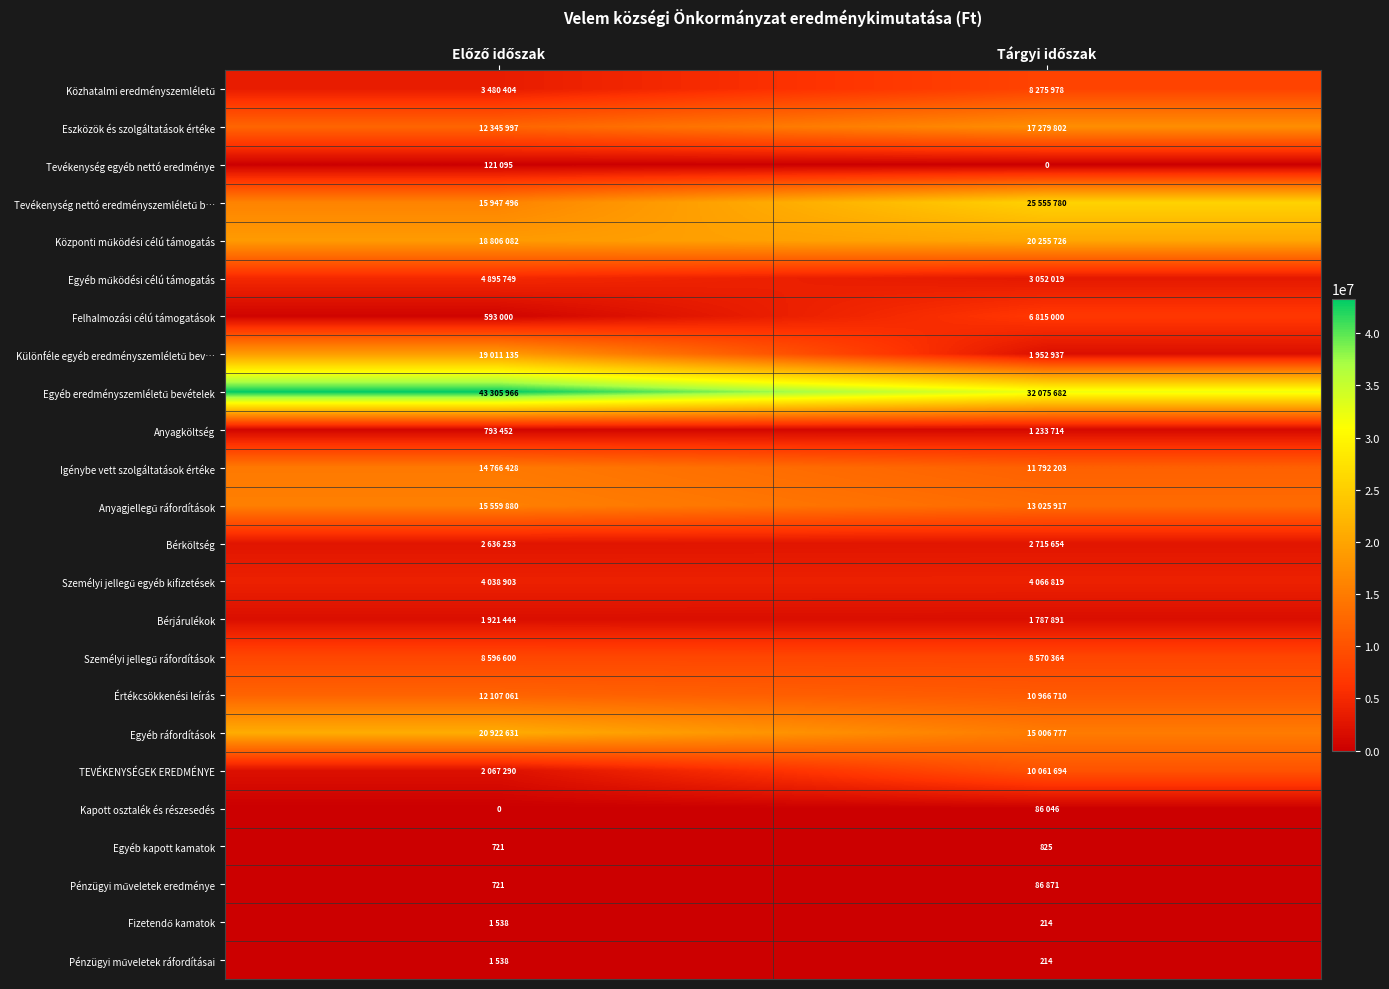

At which category does the chart reach its minimum across all series?

Tárgyi időszak